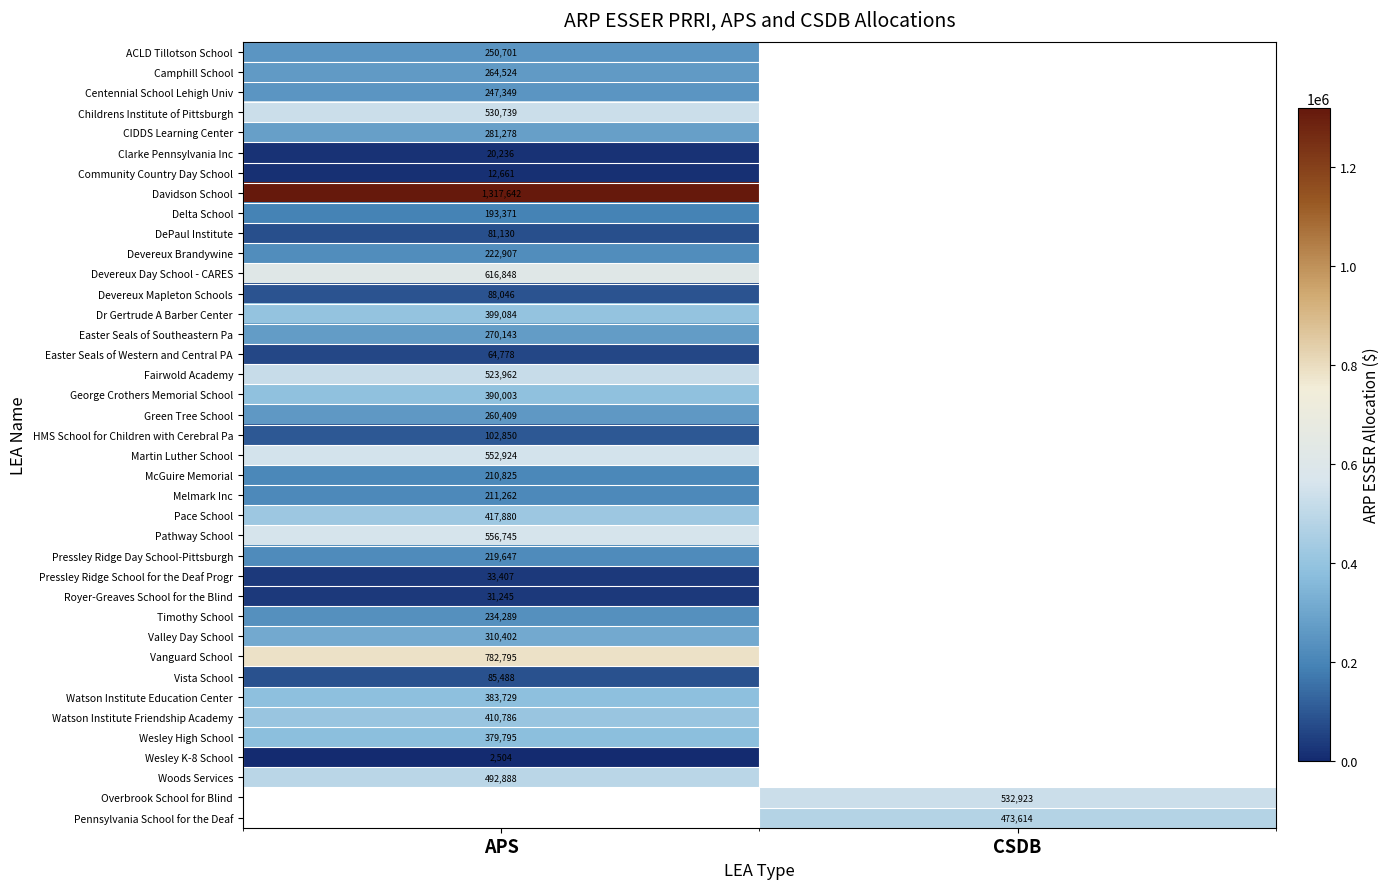

At how many categories does at least one series exceed 362481?

2